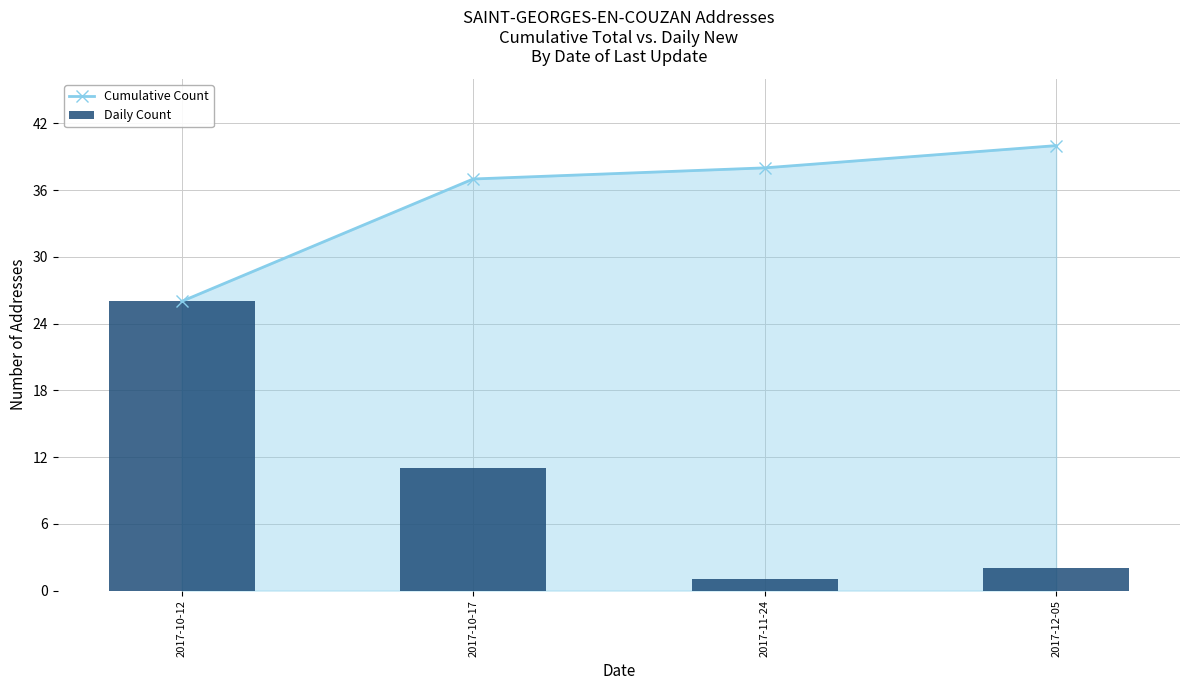

Is it true that Cumulative Count equals 27 at 2017-12-05?

False